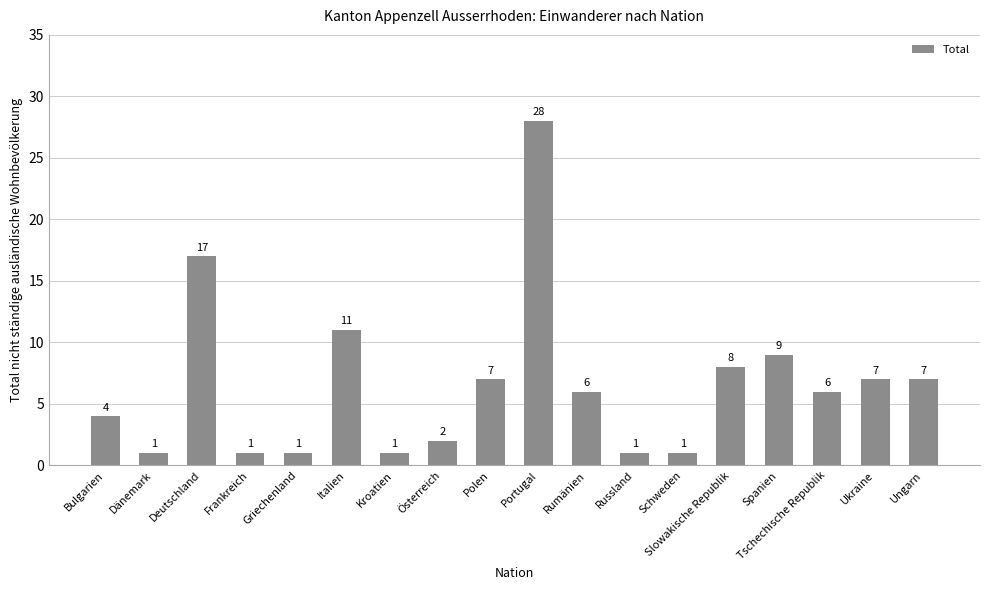

What is the sum of all values?

118